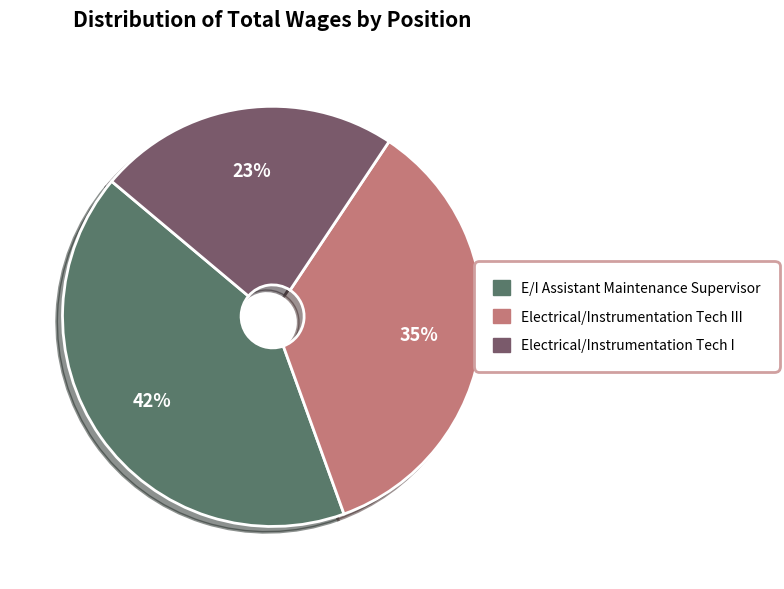

To the nearest percent, what is the average slice percentage?

33%